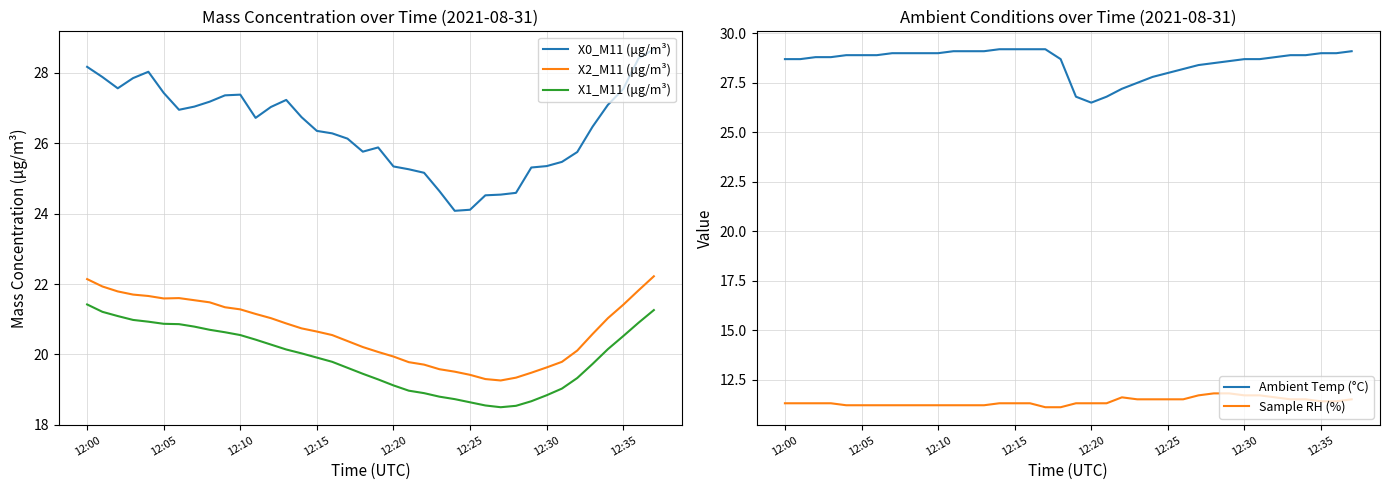

What is the sum of all Ambient Temp (°C) values?

1085.9